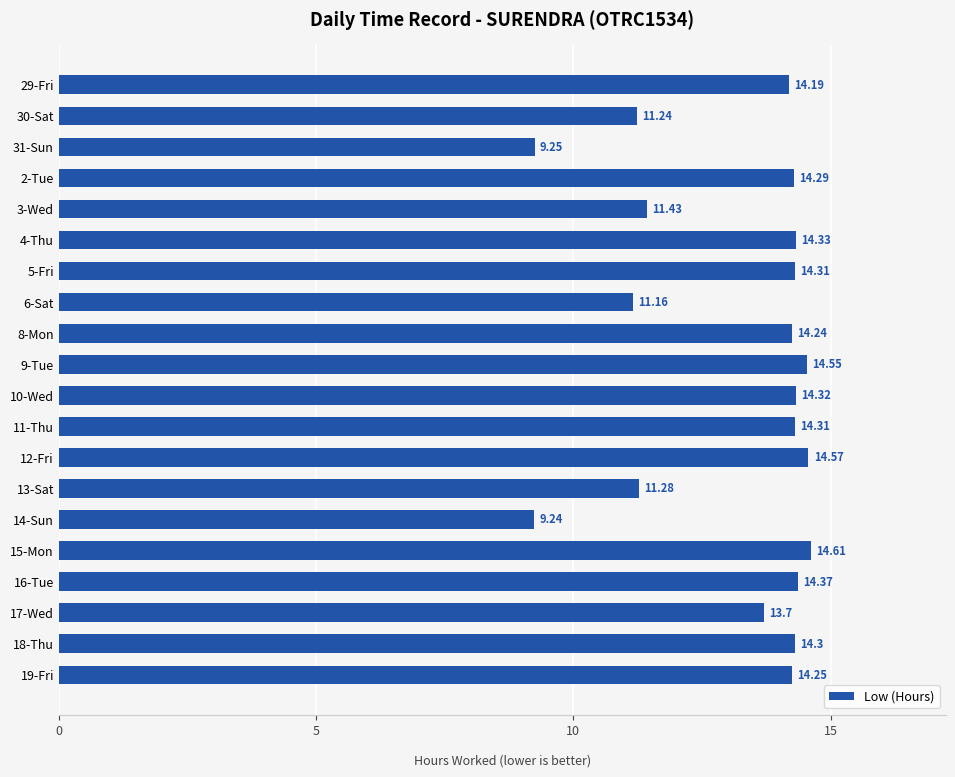

At which category does the chart reach its peak across all series?

15-Mon